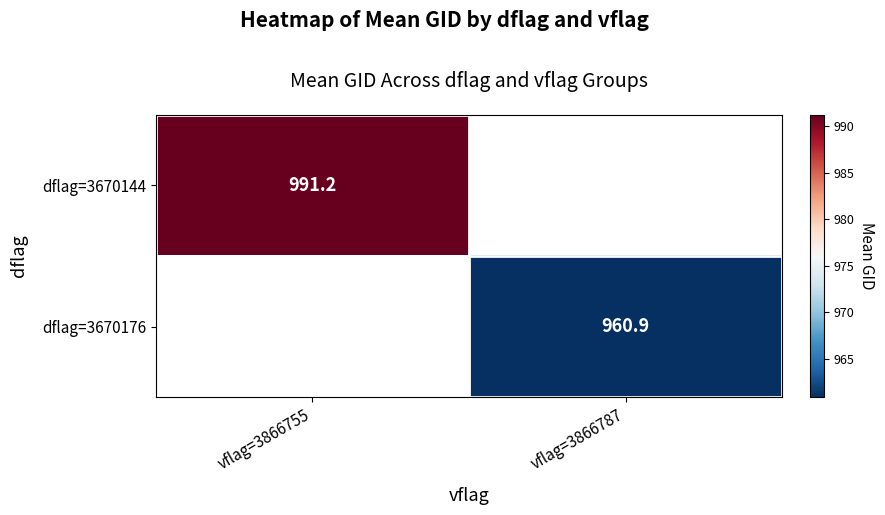

List the labels in order of dflag=3670144 value, smallest first.

vflag=3866755, vflag=3866787